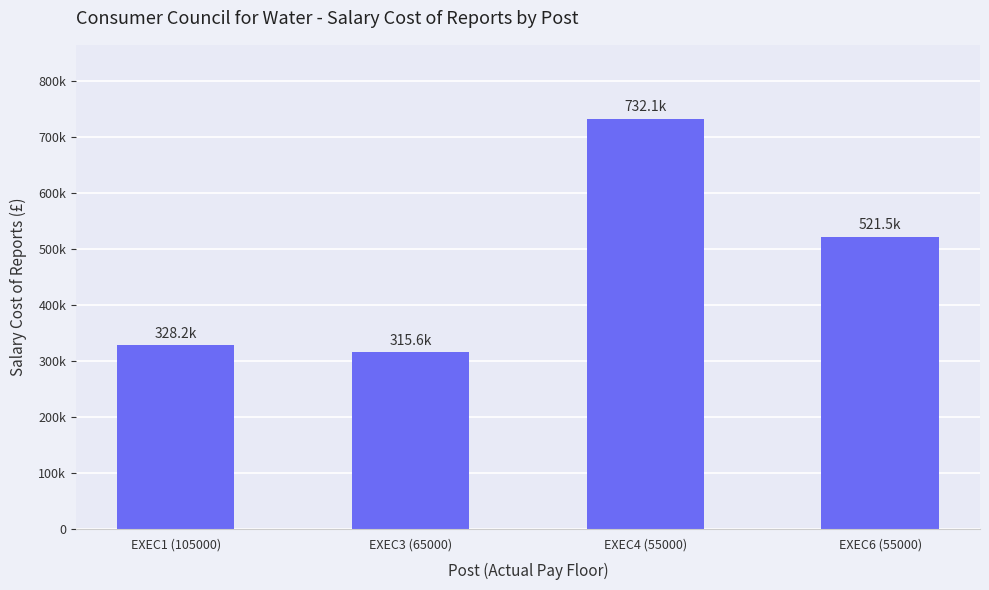

At which category does the chart reach its peak across all series?

EXEC4 (55000)